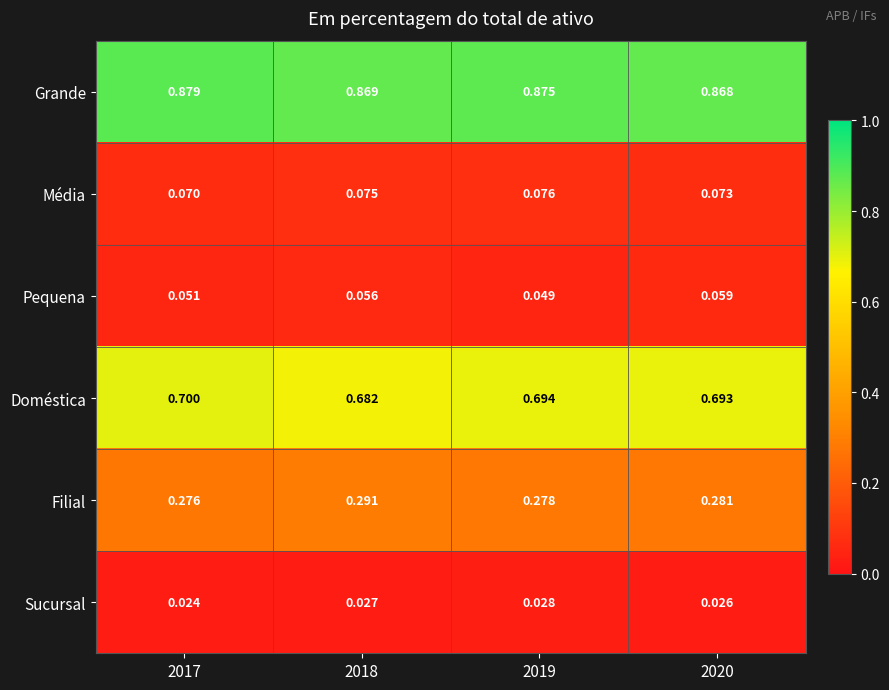

Which series has the largest total across all categories?

Grande